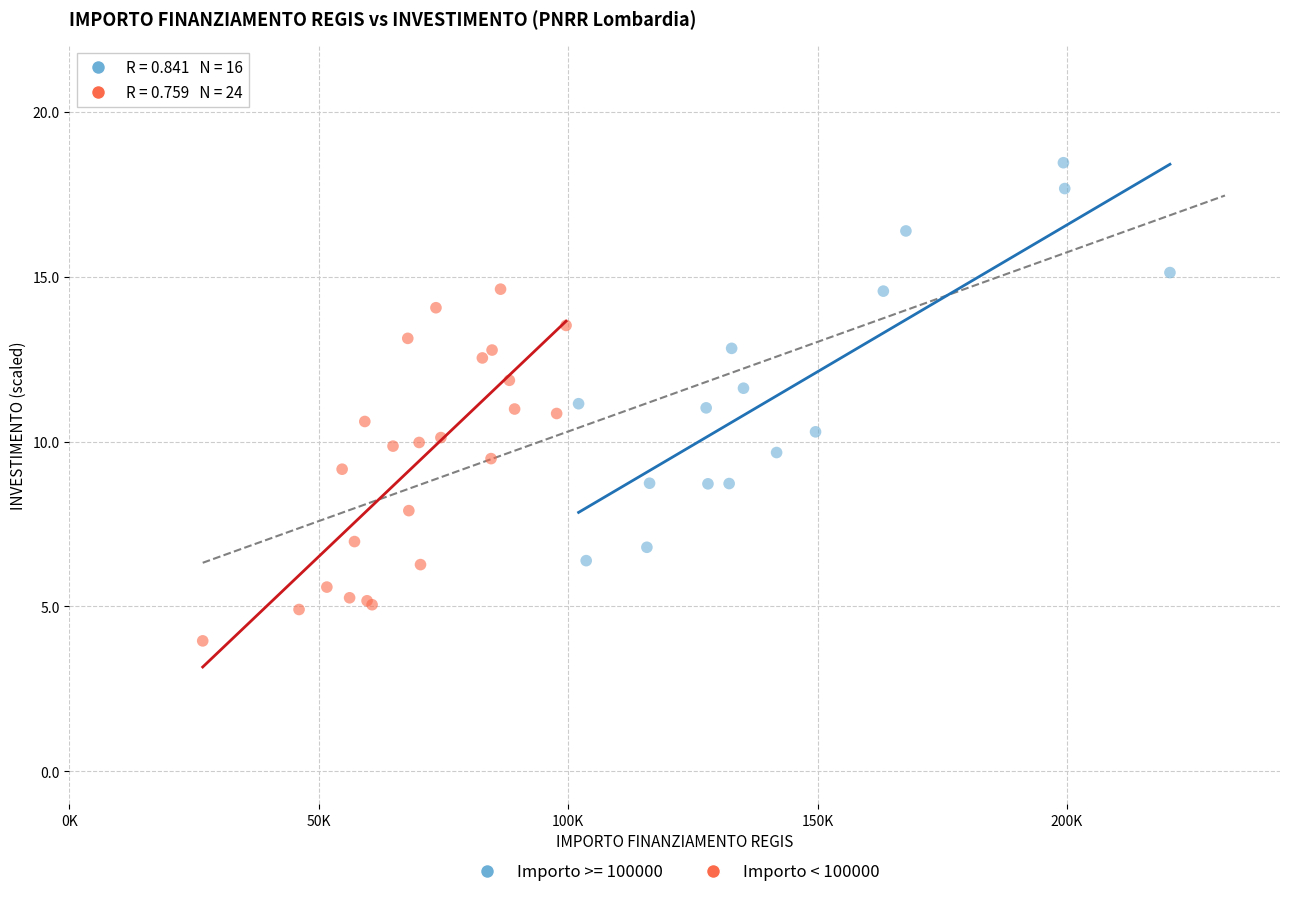

Which series has the widest spread of Y values?

Importo >= 100000